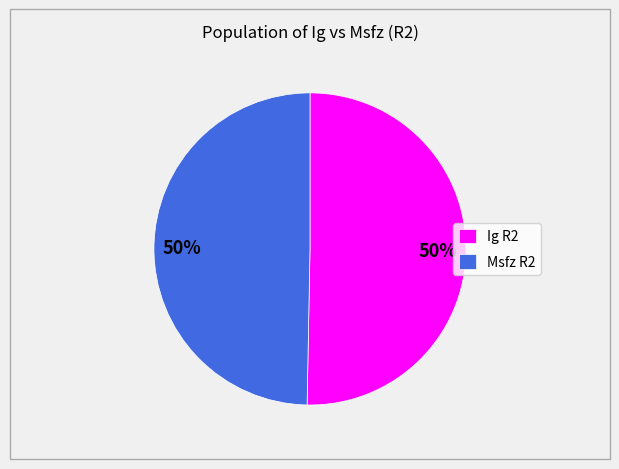

To the nearest percent, what is the average slice percentage?

50%